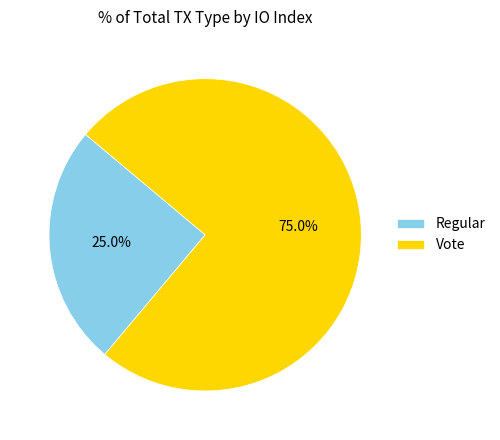

To the nearest percent, what is the difference between the largest and smallest slice percentages?

50%